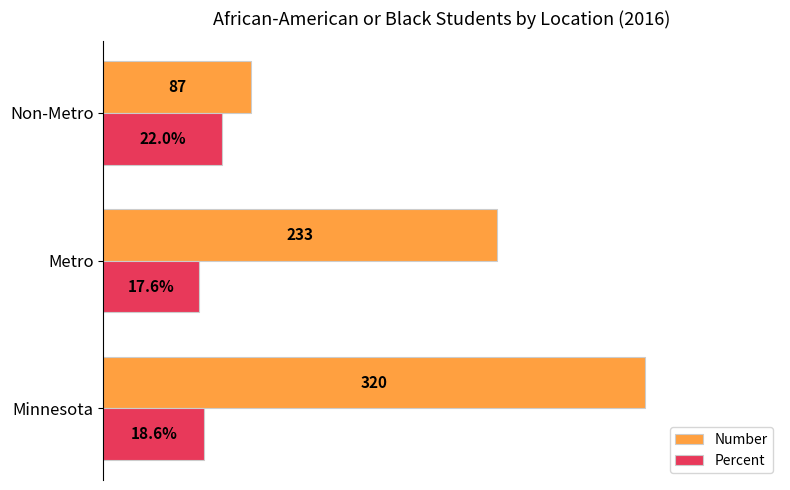

What are all the series names shown in the legend?

Number, Percent